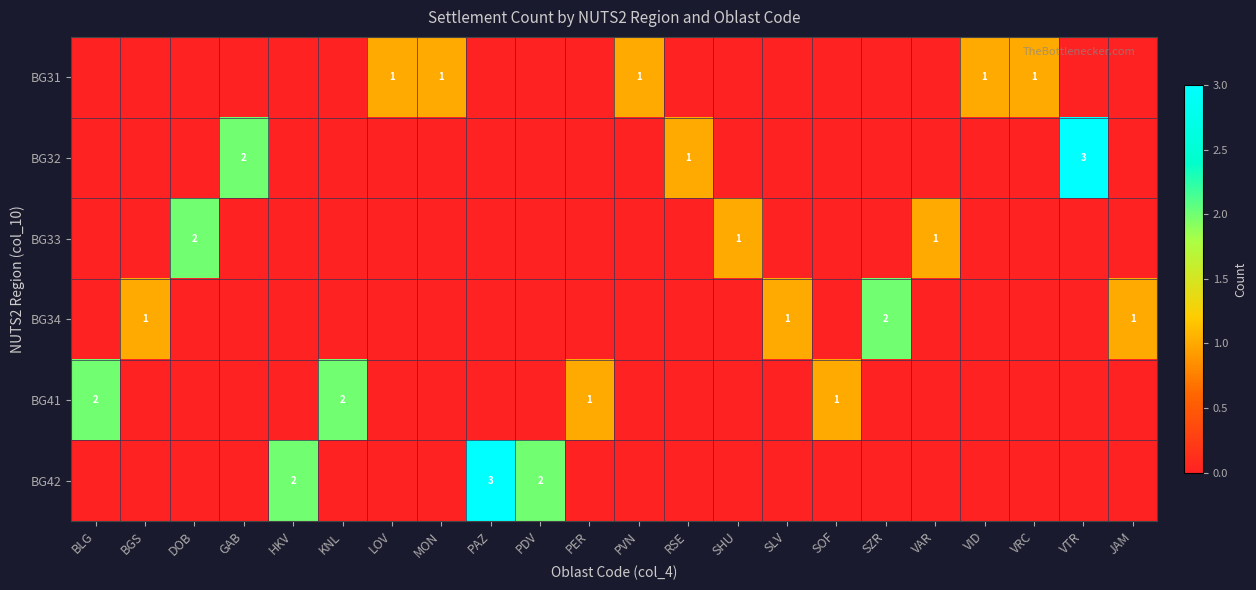

What is the spread (max minus min) of values at SLV?

1